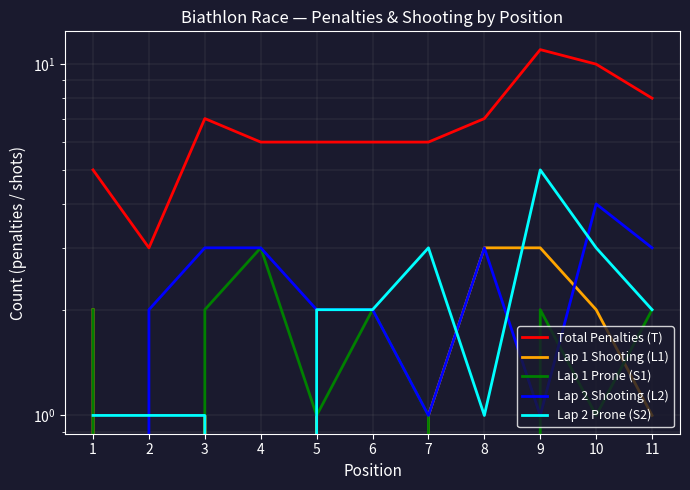

How many values in the Lap 2 Prone (S2) series are below 2?

5